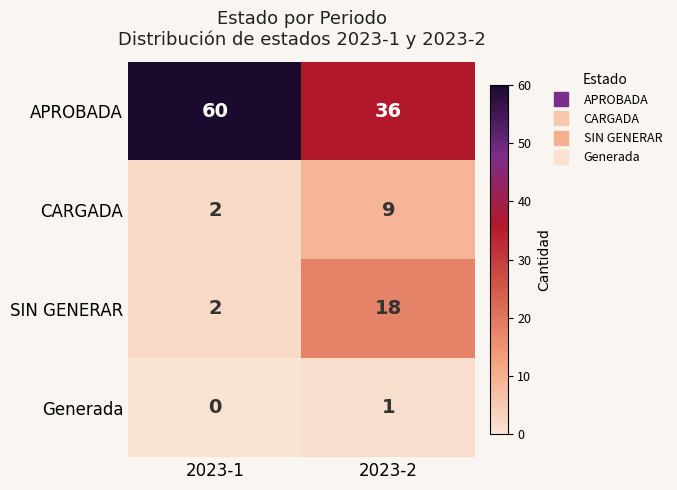

At how many categories does at least one series exceed 51?

1